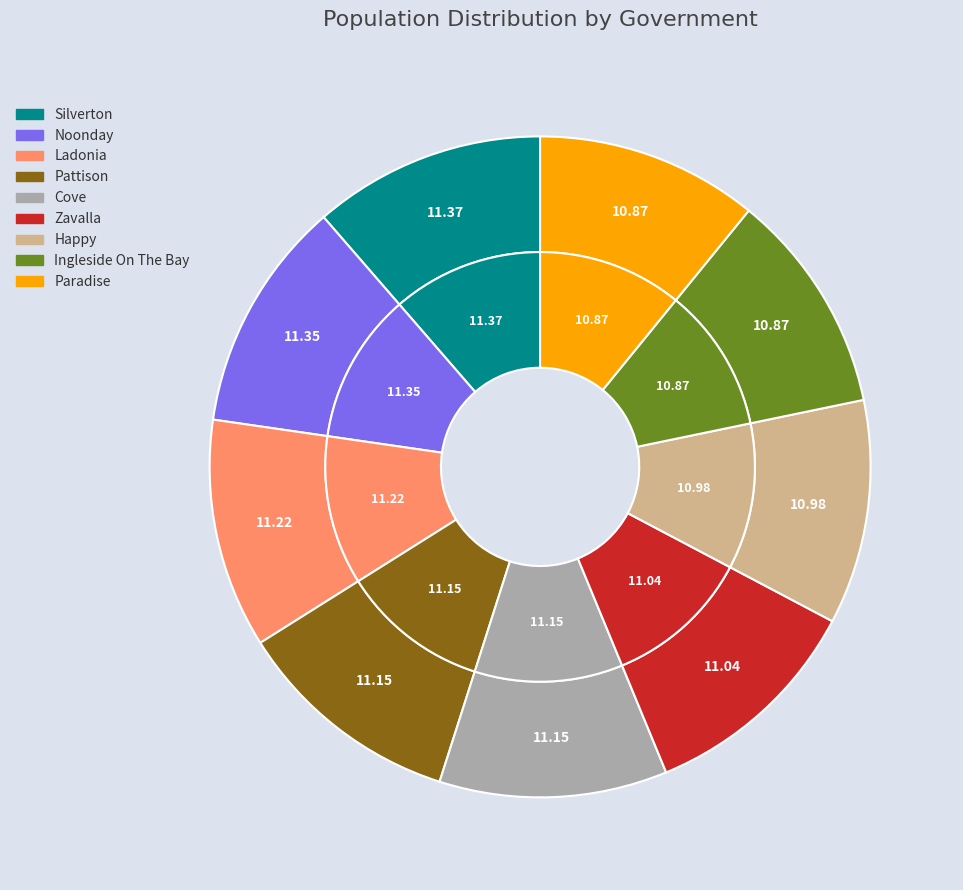

The Silverton slice represents 11% of the pie. True or false?

True